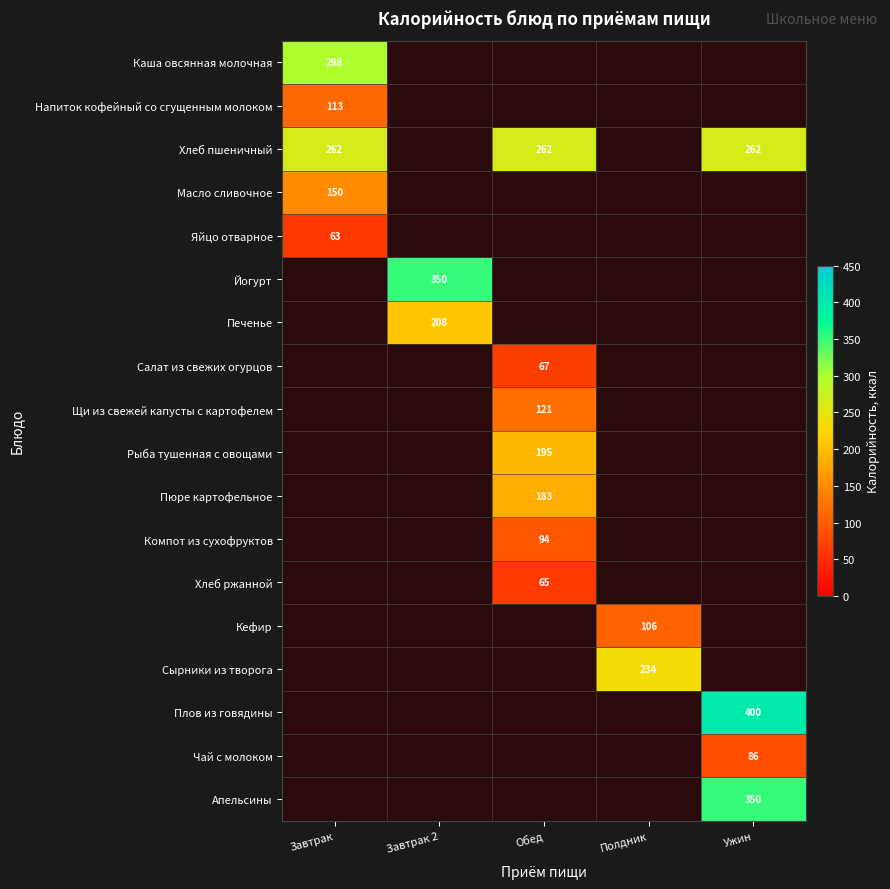

True or false: Масло сливочное has a value of 150 at Завтрак.

True